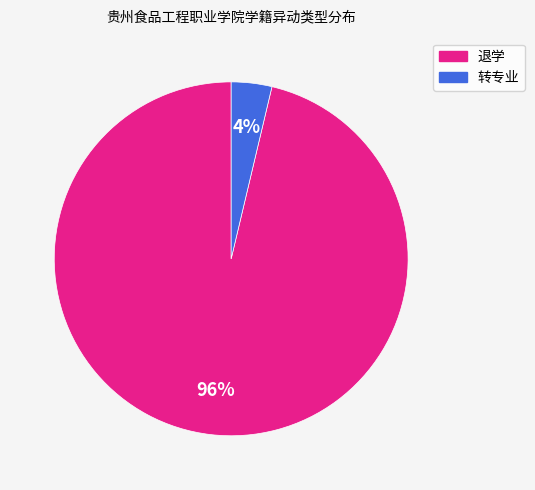

How many slices are in this pie chart?

2